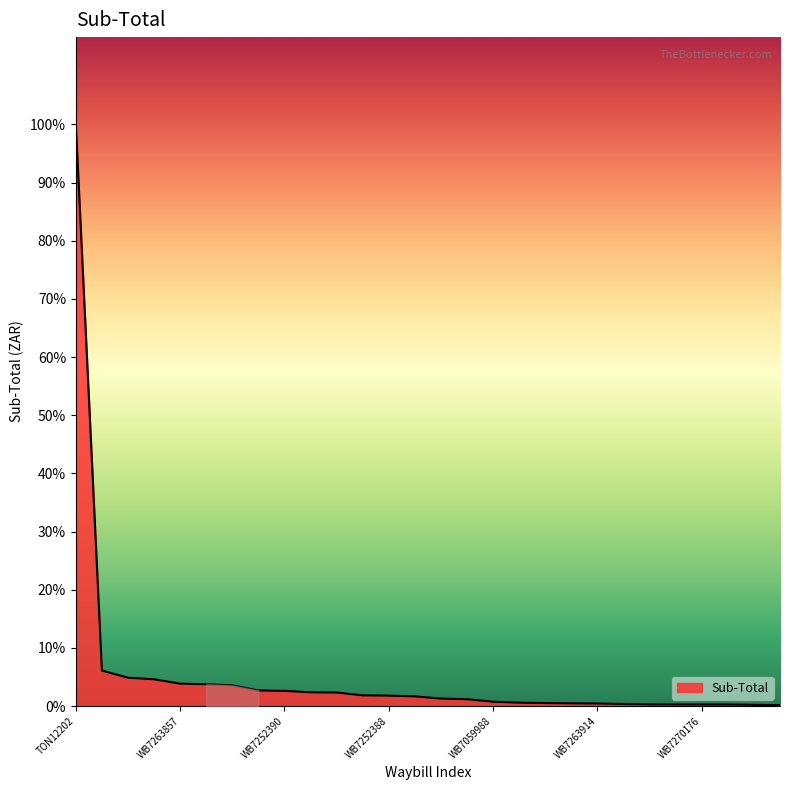

What is the average value?

5522.0